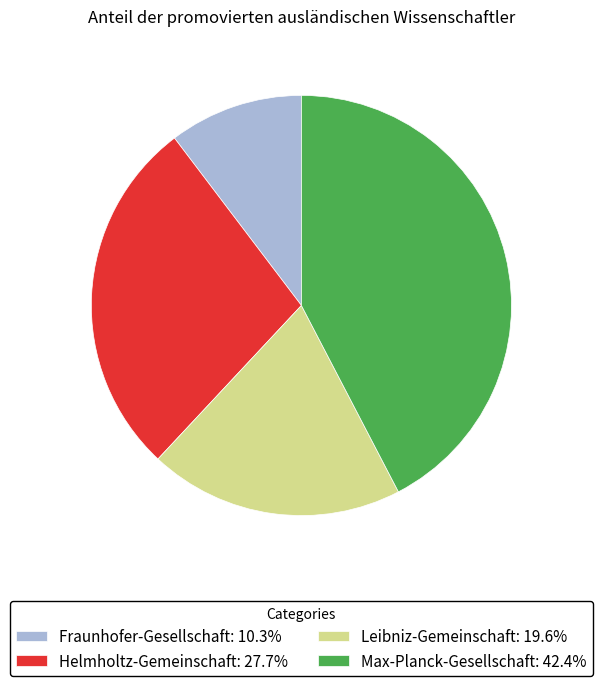

What is the smallest slice in the pie chart?

Fraunhofer-Gesellschaft